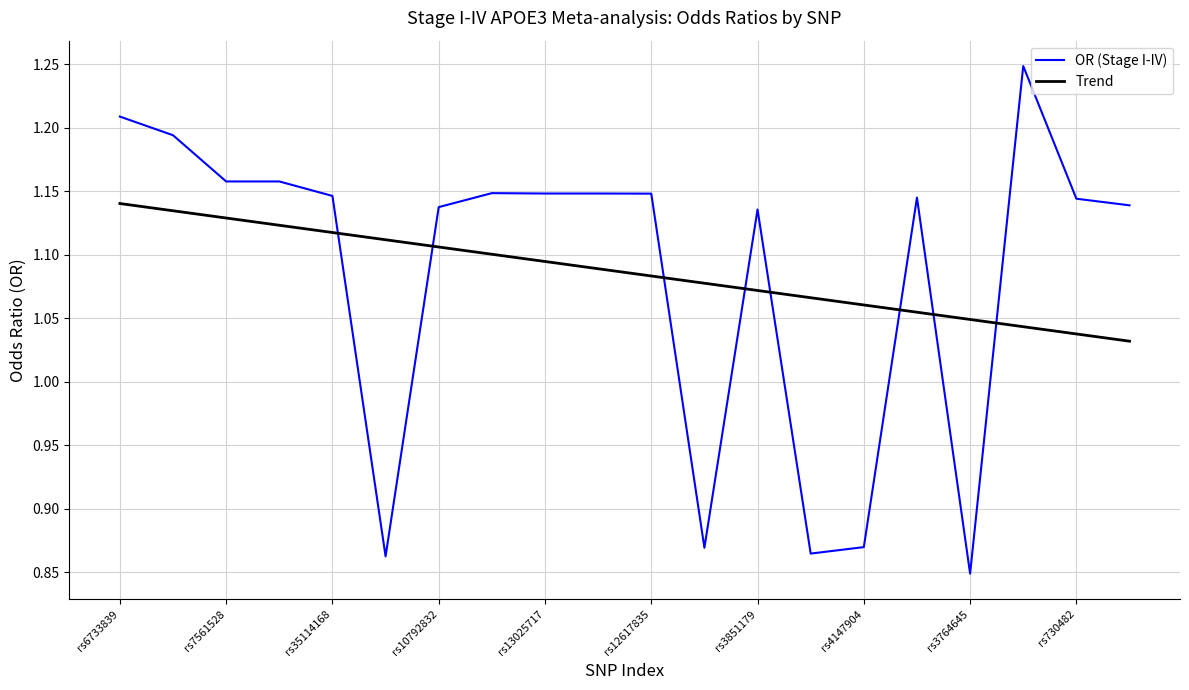

True or false: Trend and OR (Stage I-IV) cross at least once.

True